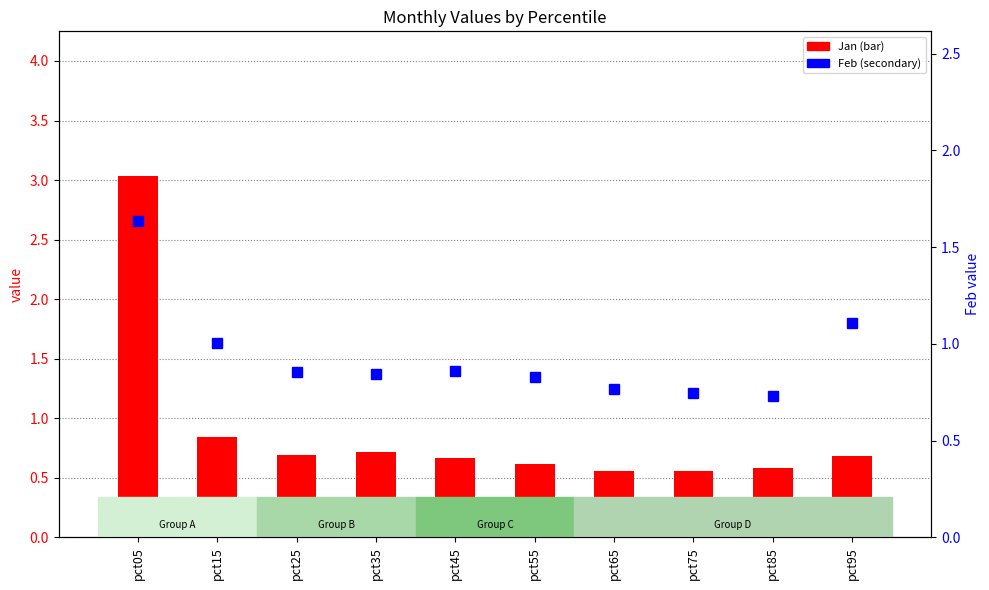

What is the difference between the May values at pct55 and pct75?

0.1